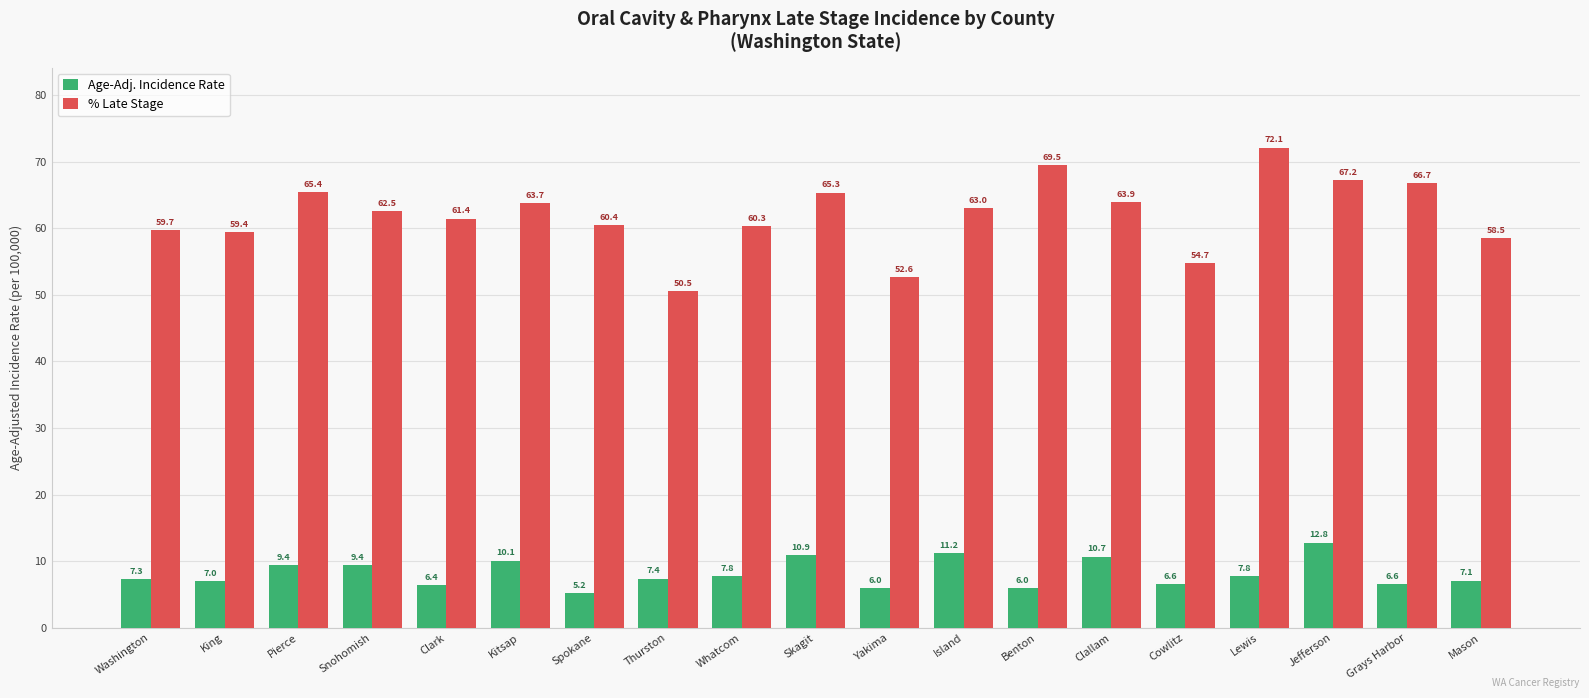

What value does the Age-Adj. Incidence Rate series have at Kitsap?

10.1